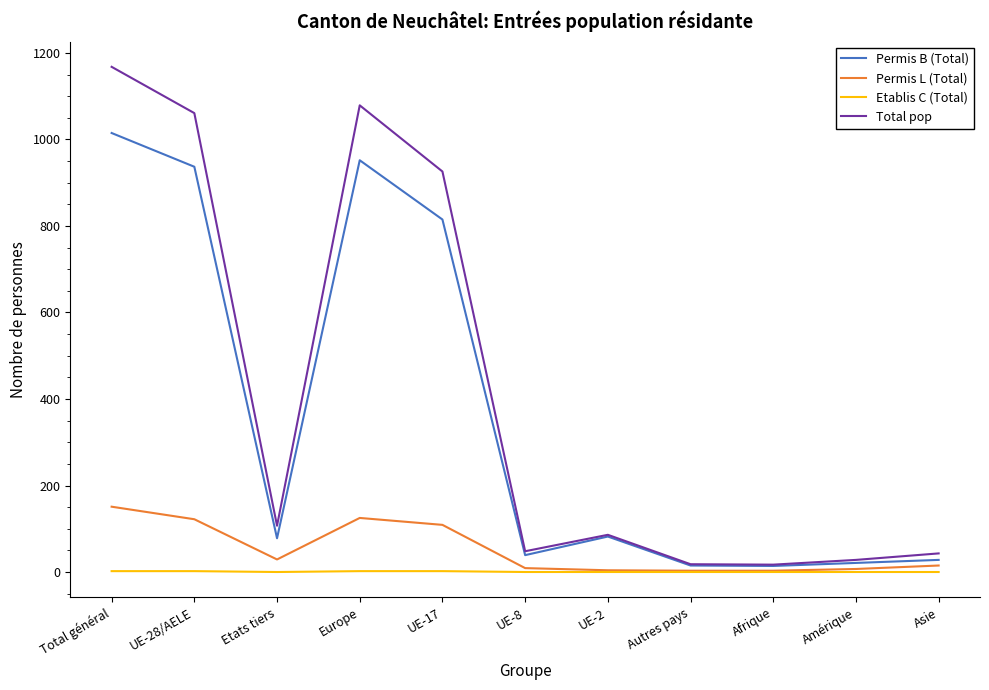

Is this an area chart (filled region under the line)?

No